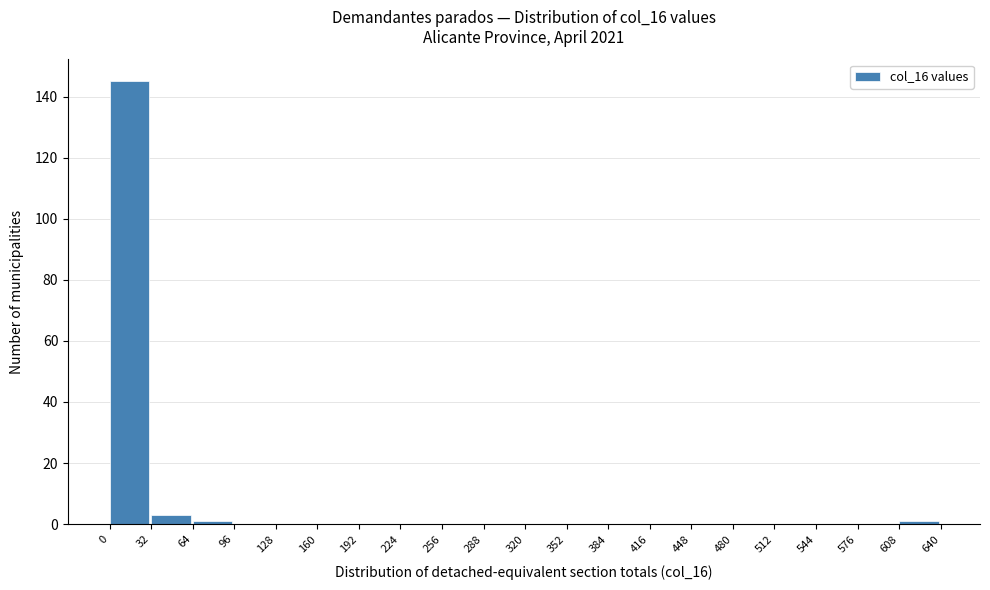

How tall is the bar that spans 0 to 32 on the x-axis? The values are not printed on the chart, so give them approximately, as read against the axis.

146